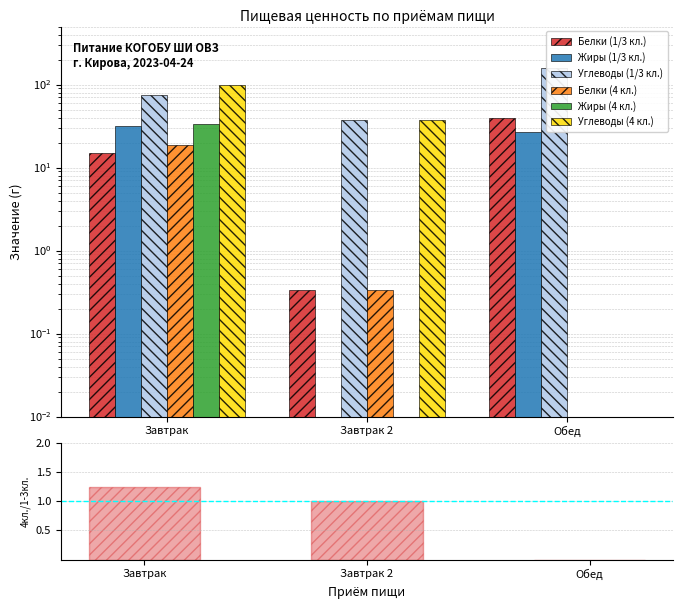

List the series in order of their peak value, lowest first.

Белки (4 кл.), Жиры (1/3 кл.), Жиры (4 кл.), Белки (1/3 кл.), Углеводы (4 кл.), Углеводы (1/3 кл.)